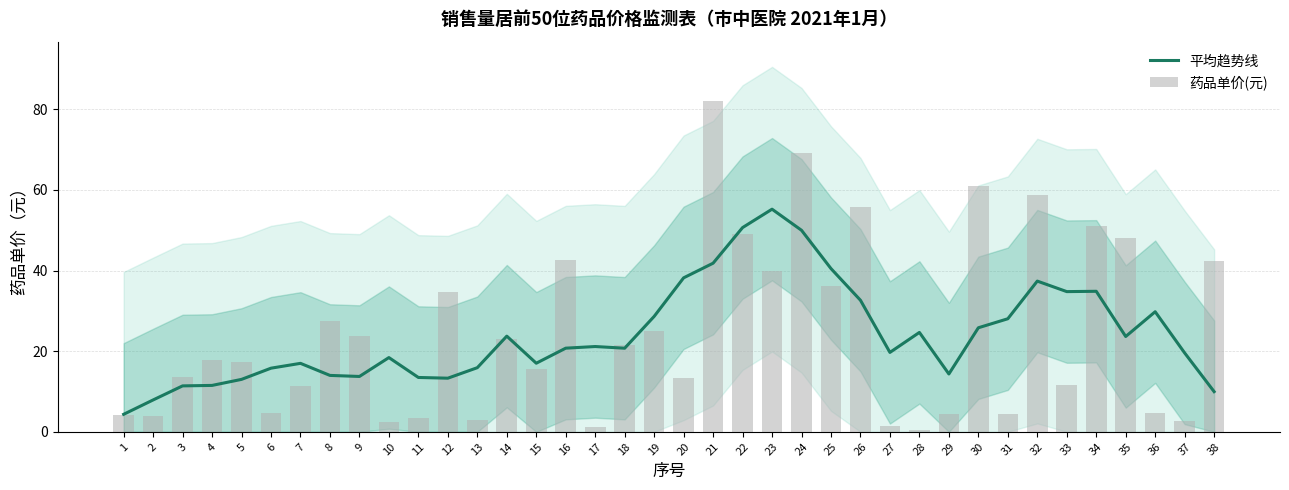

The 药品单价(元) series shows 4.7 at 6. True or false?

True